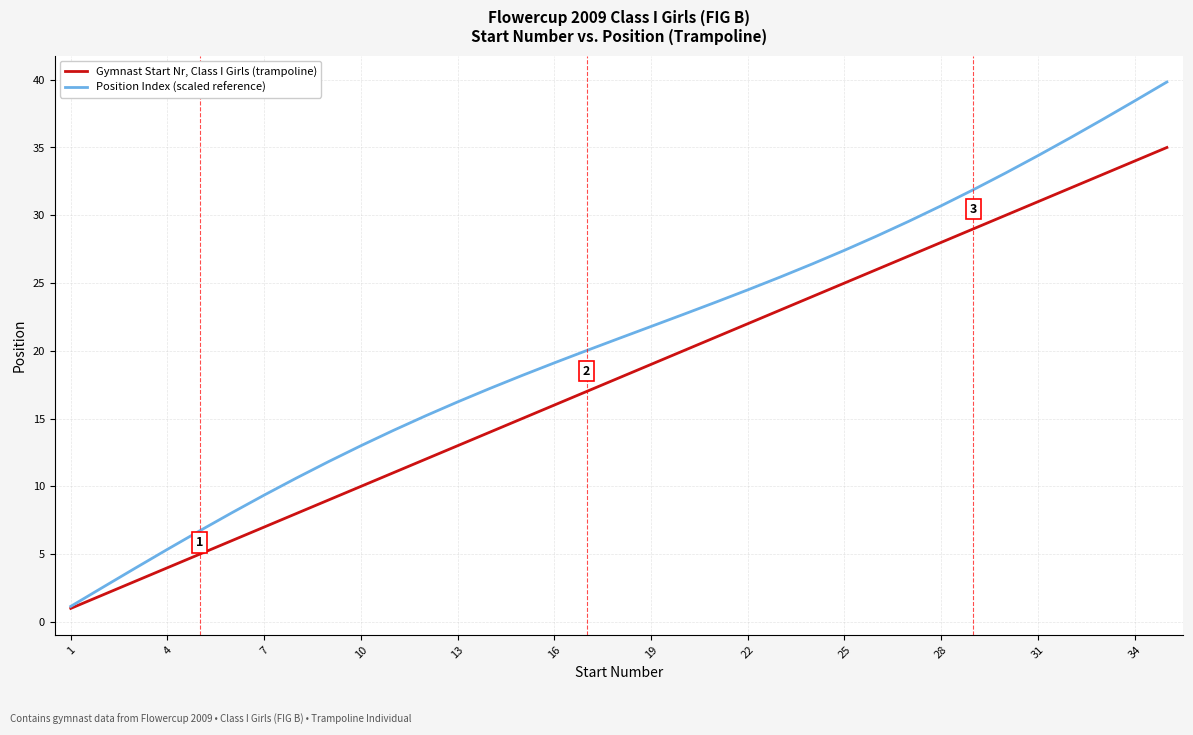

Which series has the largest total across all categories?

Position Index (scaled reference)